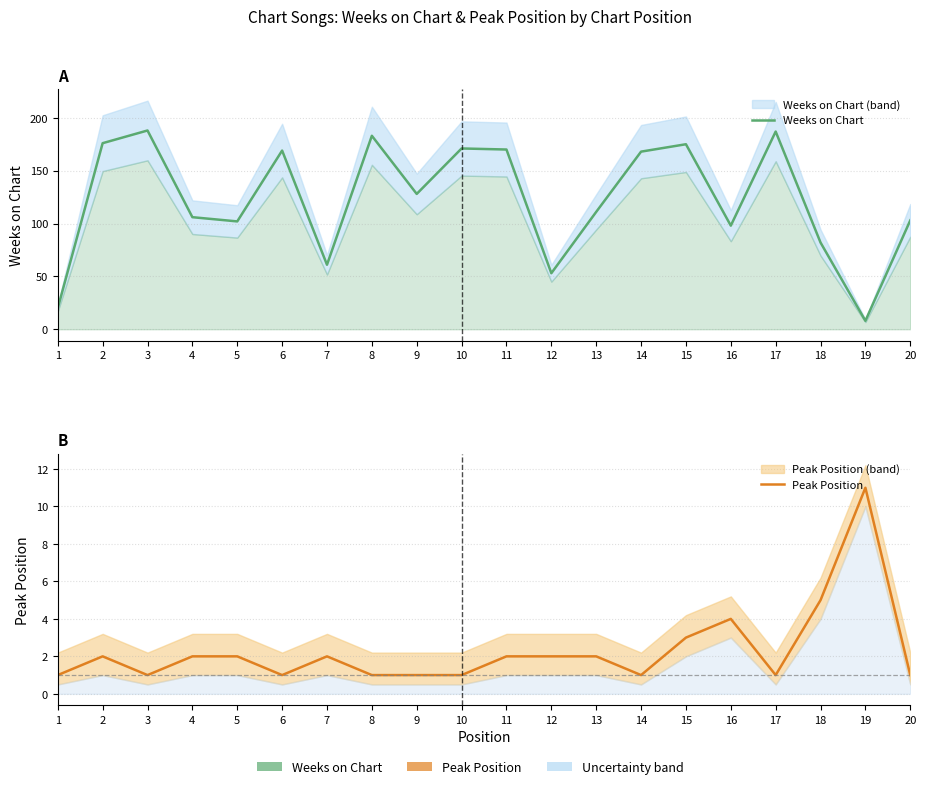

What is the difference between the highest and lowest values at 17?

186